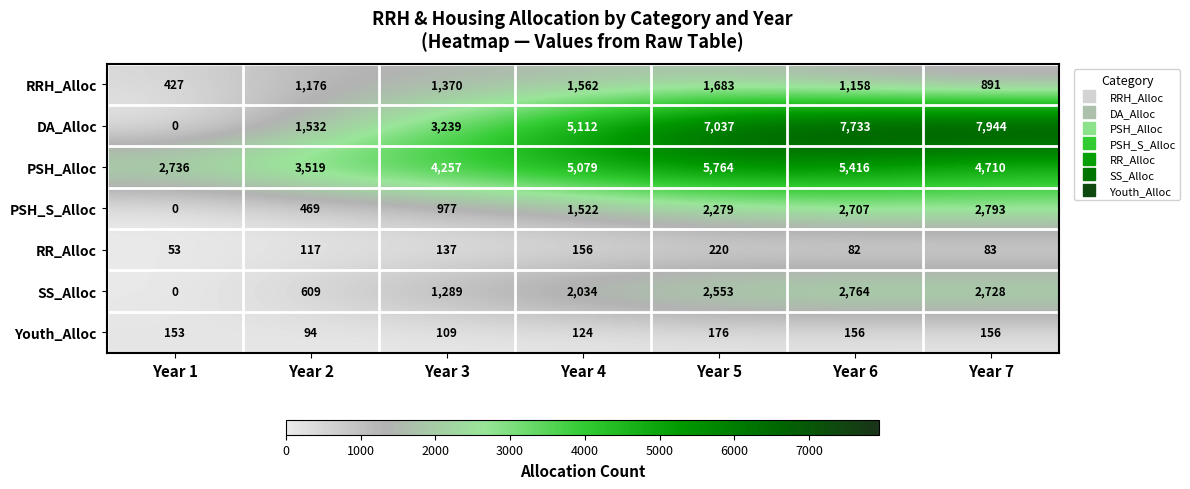

Which series changed the most between Year 5 and Year 7?

PSH_Alloc